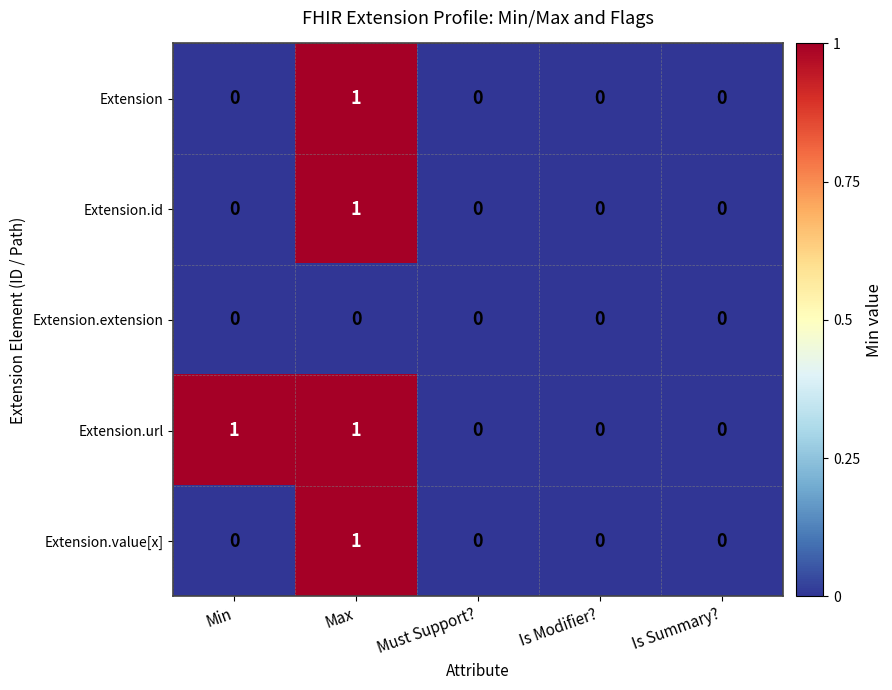

Reading left to right, list all the values displayed in this chart.

Extension: Min=0	Max=1	Must Support?=0	Is Modifier?=0	Is Summary?=0
Extension.id: Min=0	Max=1	Must Support?=0	Is Modifier?=0	Is Summary?=0
Extension.extension: Min=0	Max=0	Must Support?=0	Is Modifier?=0	Is Summary?=0
Extension.url: Min=1	Max=1	Must Support?=0	Is Modifier?=0	Is Summary?=0
Extension.value[x]: Min=0	Max=1	Must Support?=0	Is Modifier?=0	Is Summary?=0